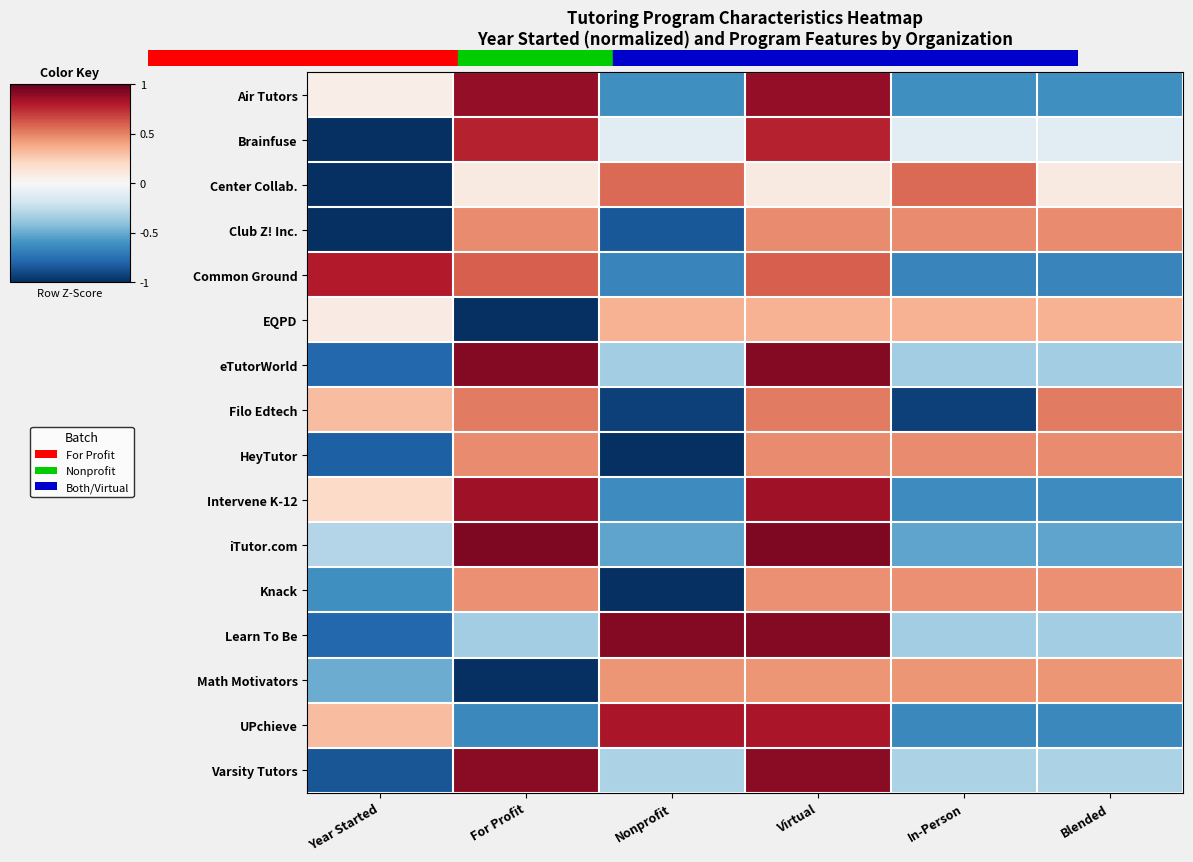

Reading left to right, extract all data points from this chart.

Air Tutors: Year Started=0.1	For Profit=1.3	Nonprofit=-0.9	Virtual=1.3	In-Person=-0.9	Blended=-0.9
Brainfuse: Year Started=-1.8	For Profit=1.2	Nonprofit=-0.2	Virtual=1.2	In-Person=-0.2	Blended=-0.2
Center Collab.: Year Started=-2.1	For Profit=0.1	Nonprofit=0.9	Virtual=0.1	In-Person=0.9	Blended=0.1
Club Z! Inc.: Year Started=-1.6	For Profit=0.7	Nonprofit=-1.3	Virtual=0.7	In-Person=0.7	Blended=0.7
Common Ground: Year Started=1.2	For Profit=0.9	Nonprofit=-1.0	Virtual=0.9	In-Person=-1.0	Blended=-1.0
EQPD: Year Started=0.1	For Profit=-2.2	Nonprofit=0.5	Virtual=0.5	In-Person=0.5	Blended=0.5
eTutorWorld: Year Started=-1.2	For Profit=1.4	Nonprofit=-0.5	Virtual=1.4	In-Person=-0.5	Blended=-0.5
Filo Edtech: Year Started=0.5	For Profit=0.8	Nonprofit=-1.4	Virtual=0.8	In-Person=-1.4	Blended=0.8
HeyTutor: Year Started=-1.2	For Profit=0.7	Nonprofit=-1.6	Virtual=0.7	In-Person=0.7	Blended=0.7
Intervene K-12: Year Started=0.3	For Profit=1.3	Nonprofit=-0.9	Virtual=1.3	In-Person=-0.9	Blended=-0.9
iTutor.com: Year Started=-0.4	For Profit=1.4	Nonprofit=-0.8	Virtual=1.4	In-Person=-0.8	Blended=-0.8
Knack: Year Started=-0.9	For Profit=0.7	Nonprofit=-1.8	Virtual=0.7	In-Person=0.7	Blended=0.7
Learn To Be: Year Started=-1.2	For Profit=-0.5	Nonprofit=1.4	Virtual=1.4	In-Person=-0.5	Blended=-0.5
Math Motivators: Year Started=-0.7	For Profit=-1.9	Nonprofit=0.7	Virtual=0.7	In-Person=0.7	Blended=0.7
UPchieve: Year Started=0.5	For Profit=-1.0	Nonprofit=1.2	Virtual=1.2	In-Person=-1.0	Blended=-1.0
Varsity Tutors: Year Started=-1.3	For Profit=1.4	Nonprofit=-0.5	Virtual=1.4	In-Person=-0.5	Blended=-0.5